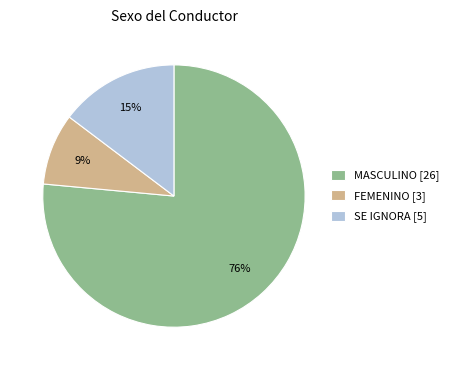

Count the number of slices in the pie.

3